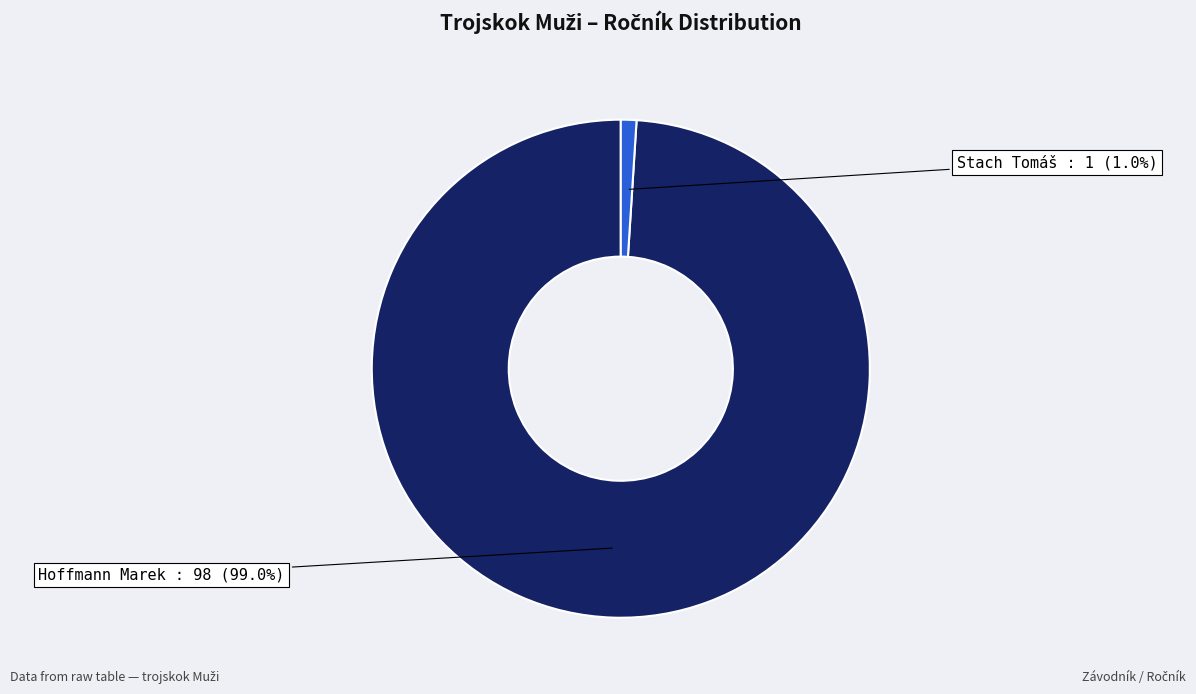

How many segments does this pie chart have?

2